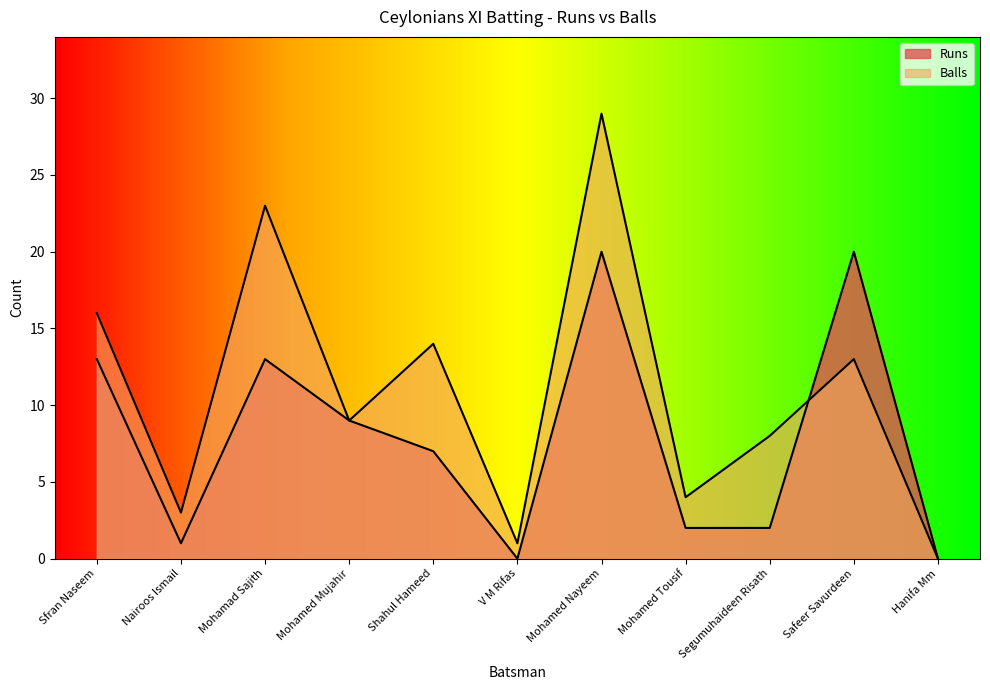

At how many categories does at least one series exceed 7?

7